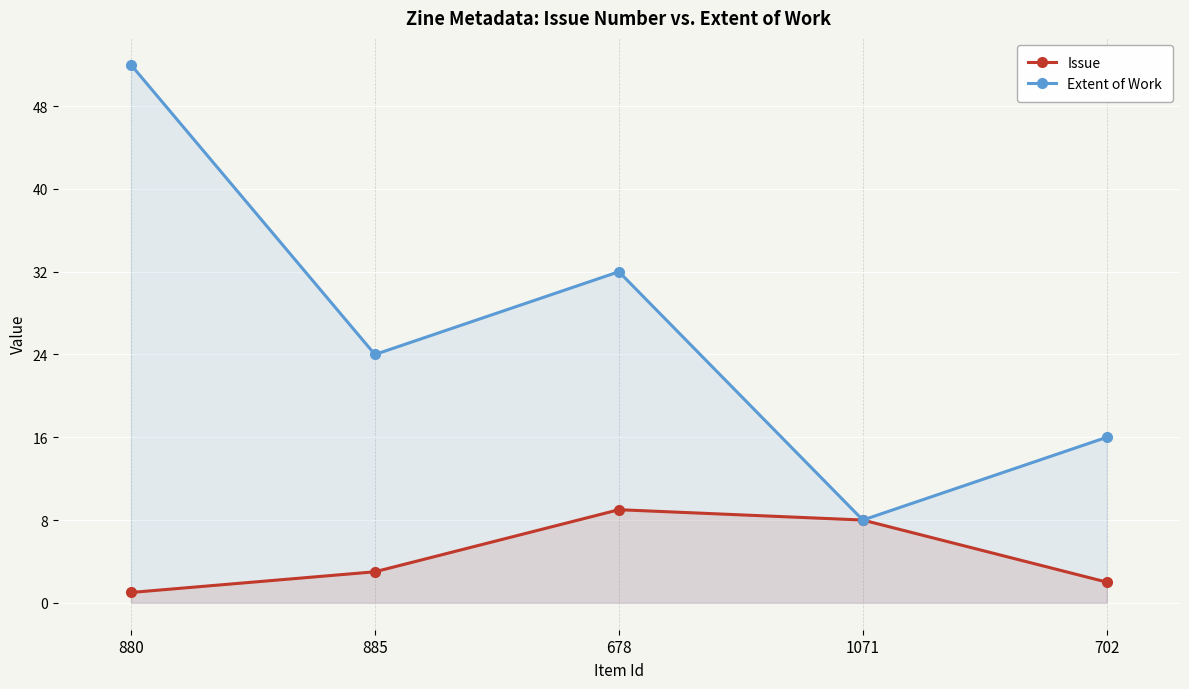

Which label corresponds to the smallest value in the chart?

880